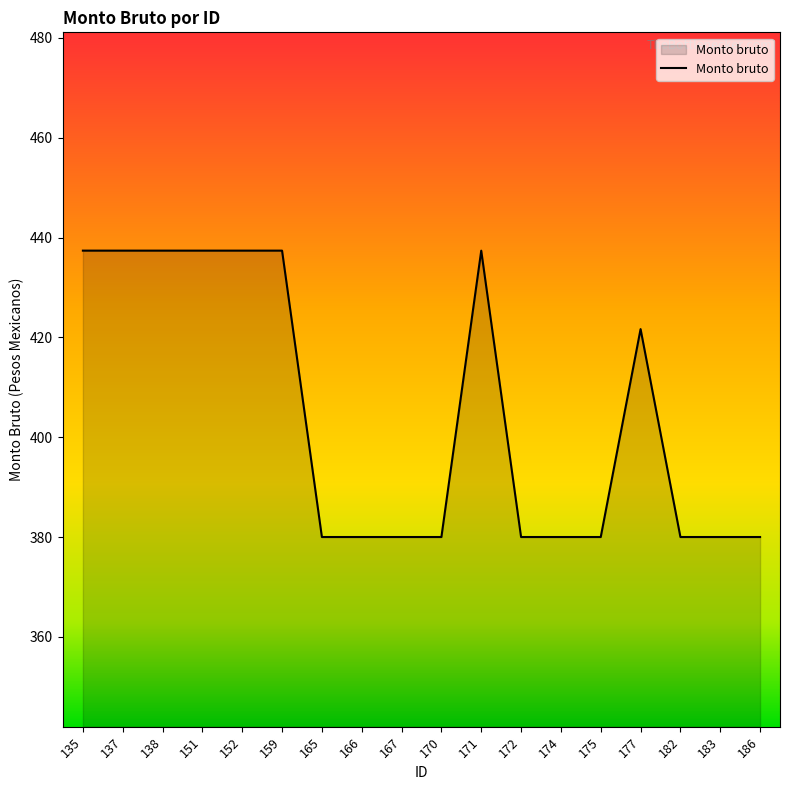

Does the chart display data point markers on the line(s)?

No